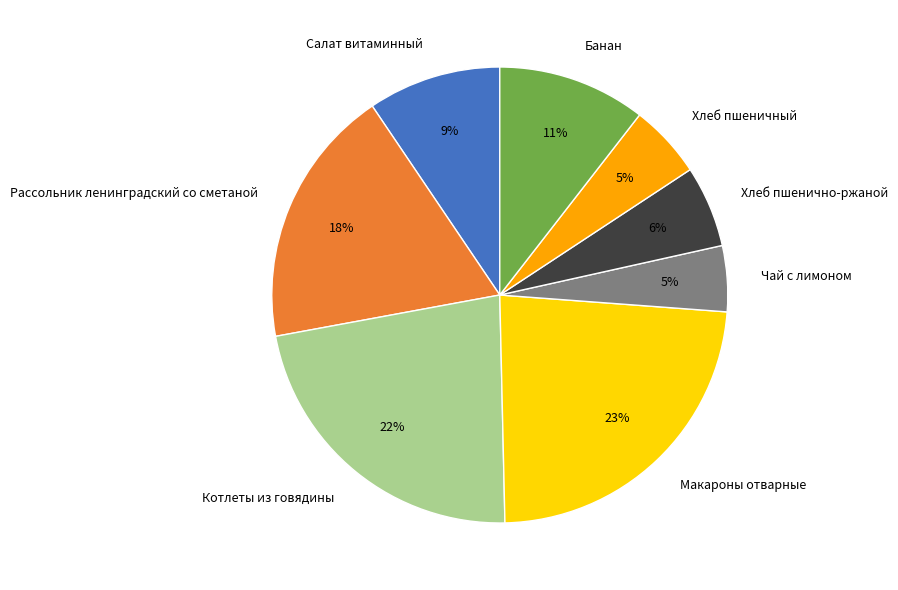

To the nearest percent, what portion does Котлеты из говядины represent?

22%